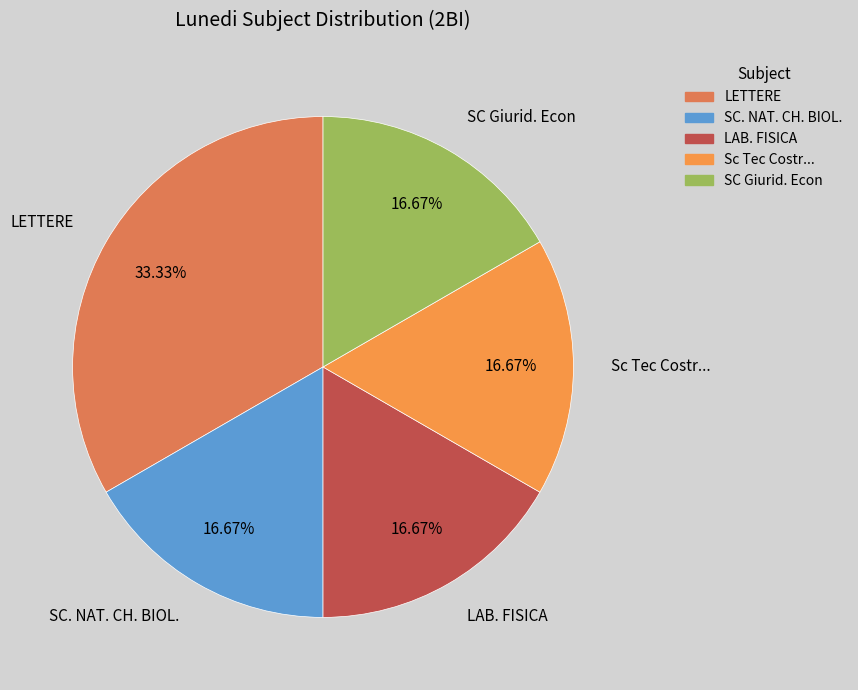

Which slice is the largest?

LETTERE